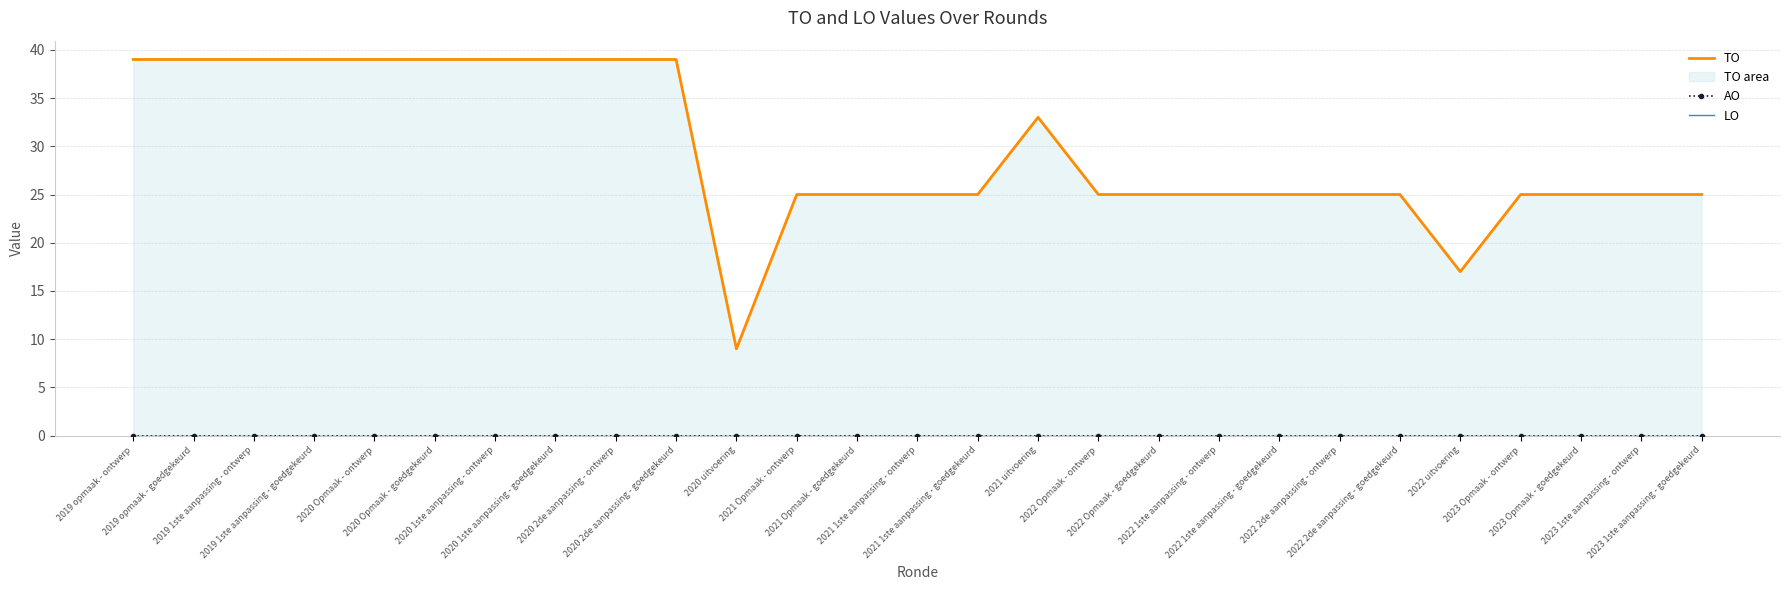

What is the sum of all TO values?

799